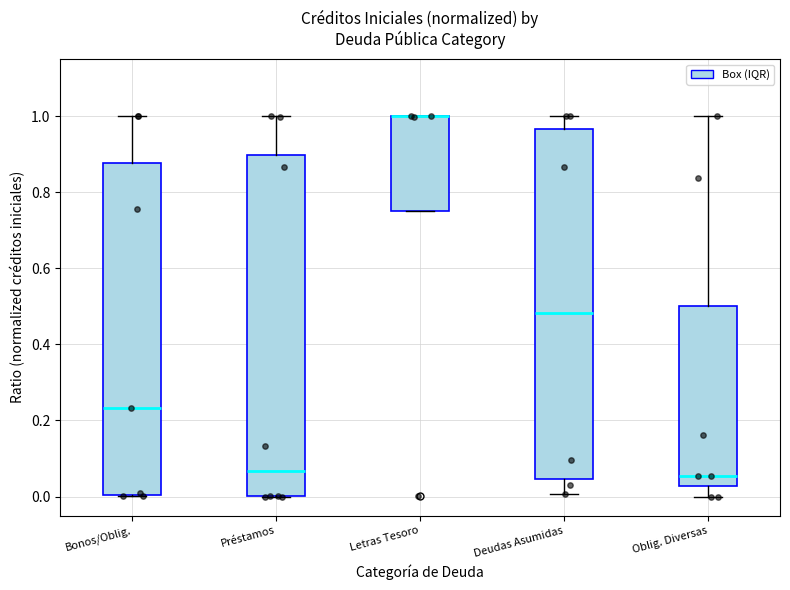

Reading left to right, read every box against the y-axis: the position of its median line, the range the box covers, and the ends of its whiskers. The values are not printed on the chart, so give them approximately, as read against the axis.

Bonos/Oblig.: median 0.24, box 0.00 to 0.88, whiskers 0.00 to 1.00
Préstamos: median 0.06, box 0.00 to 0.90, whiskers 0.00 to 1.00
Letras Tesoro: median 1.00 (drawn on the box's upper edge), box 0.74 to 1.00, whiskers 0.74 to 1.00
Deudas Asumidas: median 0.48, box 0.04 to 0.96, whiskers 0.00 to 1.00
Oblig. Diversas: median 0.06, box 0.02 to 0.50, whiskers 0.00 to 1.00